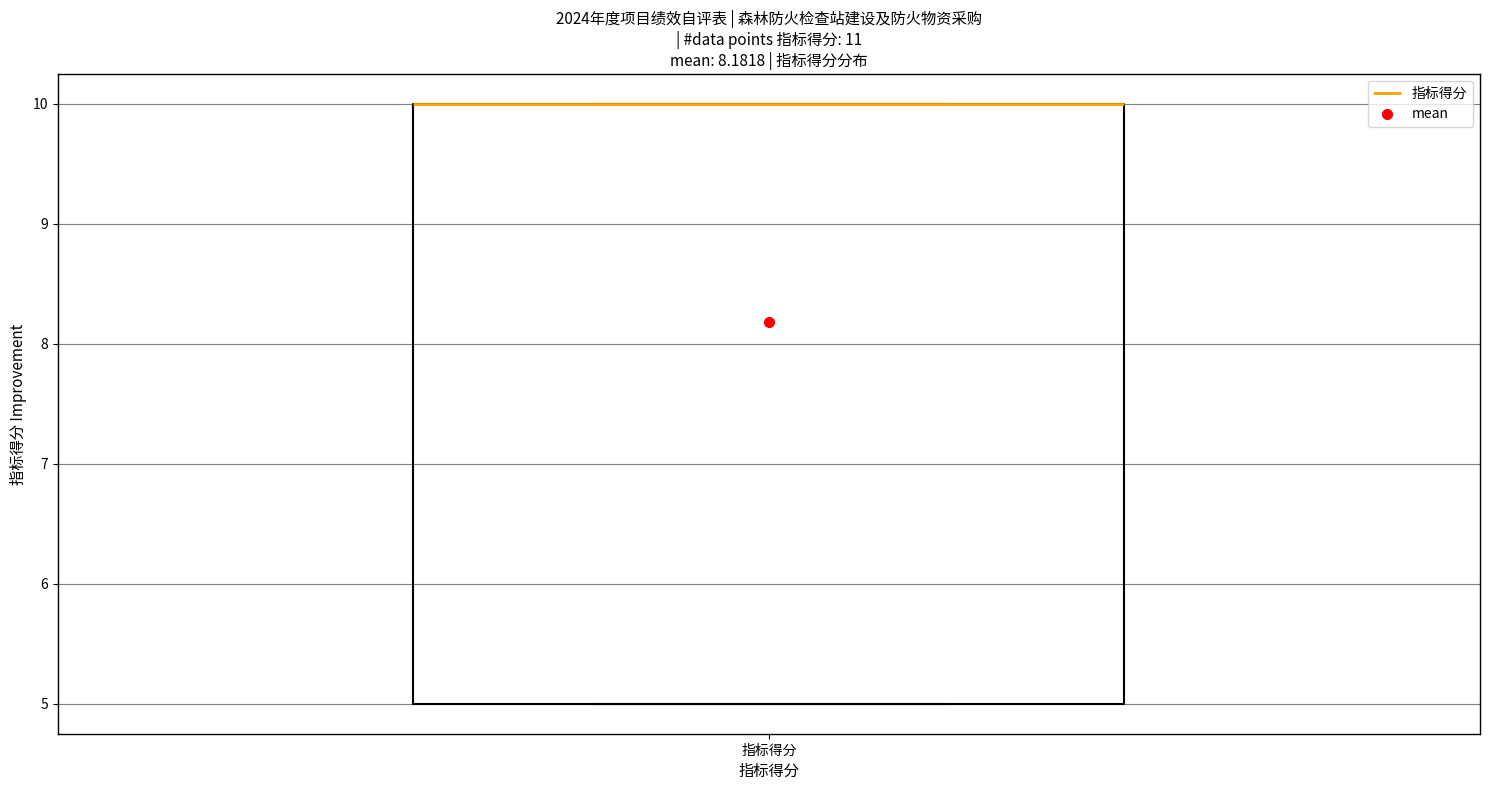

Where is the upper edge of the box for 指标得分 on the y-axis? The values are not printed on the chart, so give them approximately, as read against the axis.

10